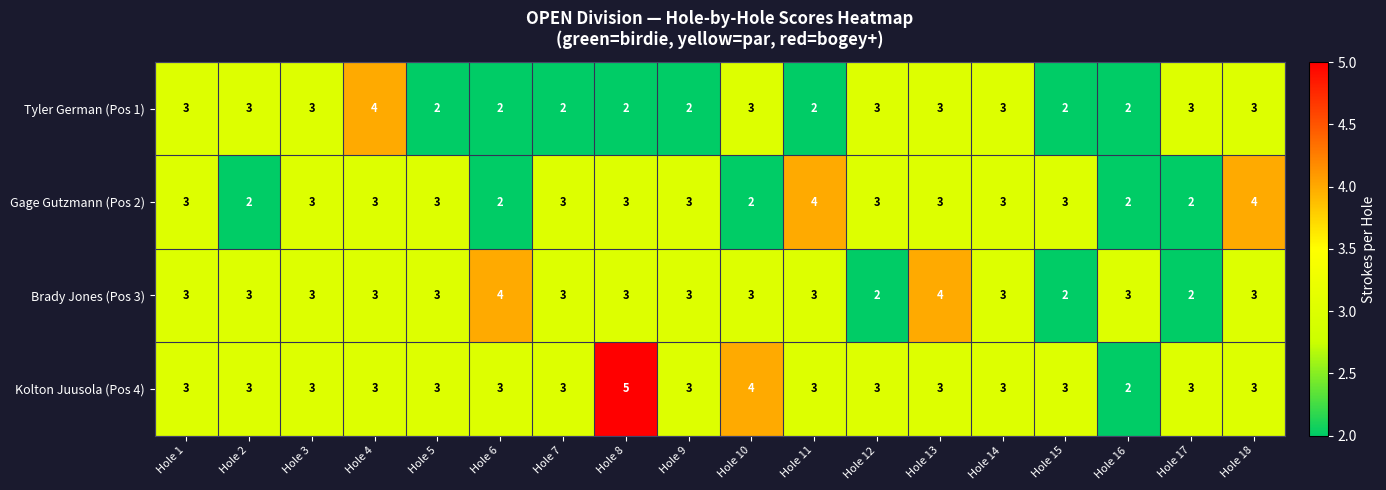

Which label corresponds to the largest value in the chart?

Hole 8